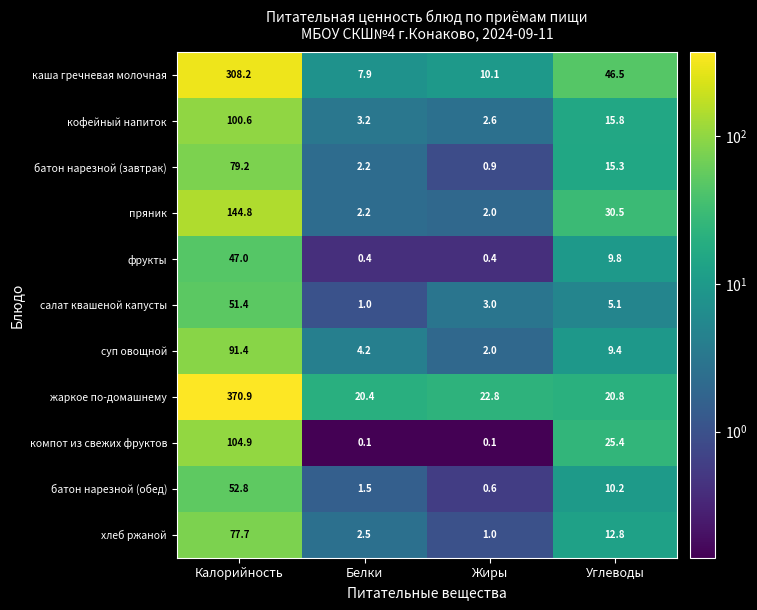

List the series in order of their peak value, highest first.

жаркое по-домашнему, каша гречневая молочная, пряник, компот из свежих фруктов, кофейный напиток, суп овощной, батон нарезной (завтрак), хлеб ржаной, батон нарезной (обед), салат квашеной капусты, фрукты